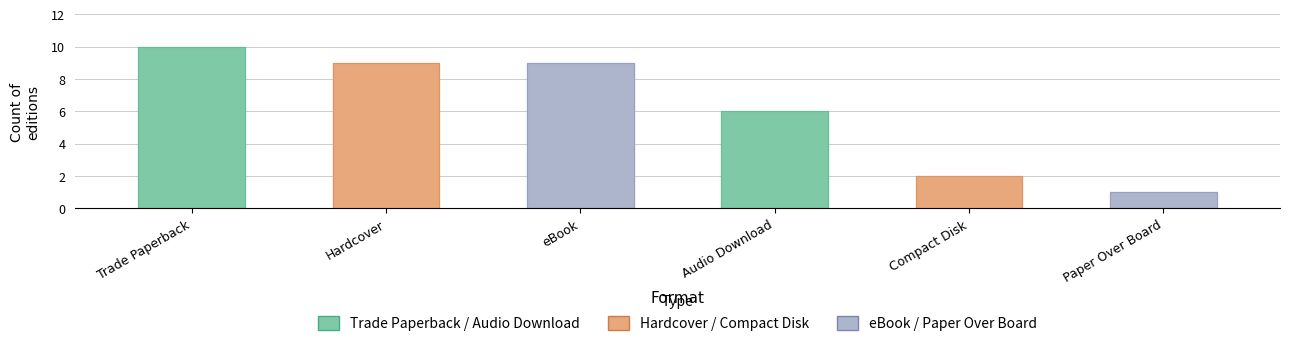

What is the difference between the values at Trade Paperback and Compact Disk?

8